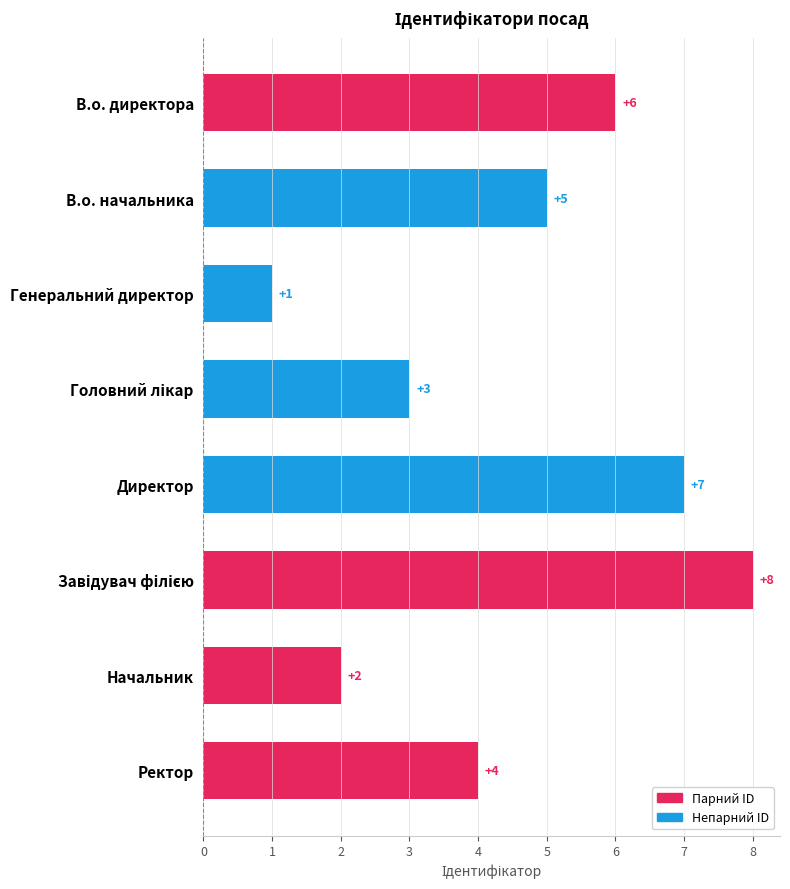

What is the value of the 3rd bar from the top?

1